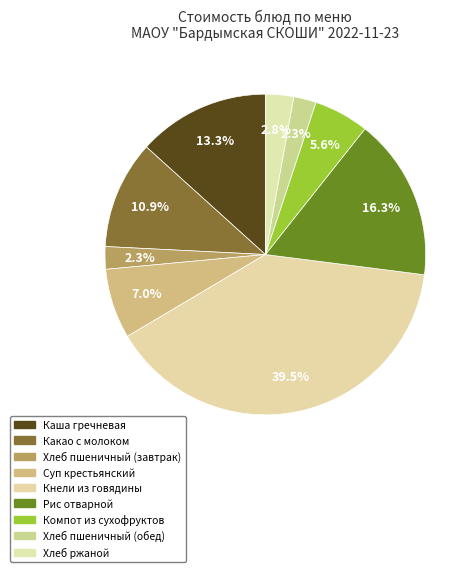

Does Хлеб пшеничный (обед) represent more than half of the total?

No